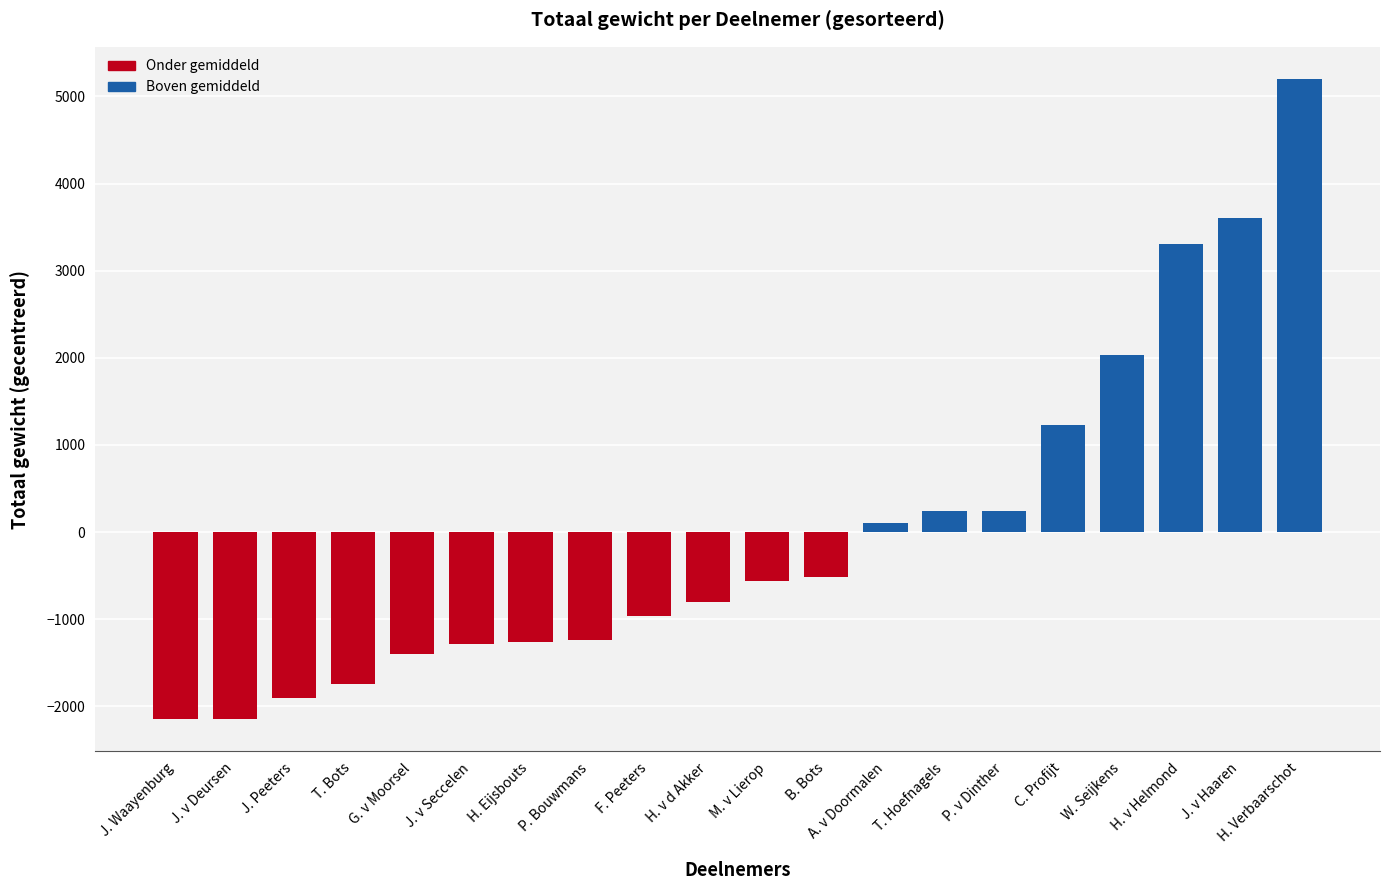

What is the greatest value displayed?

5201